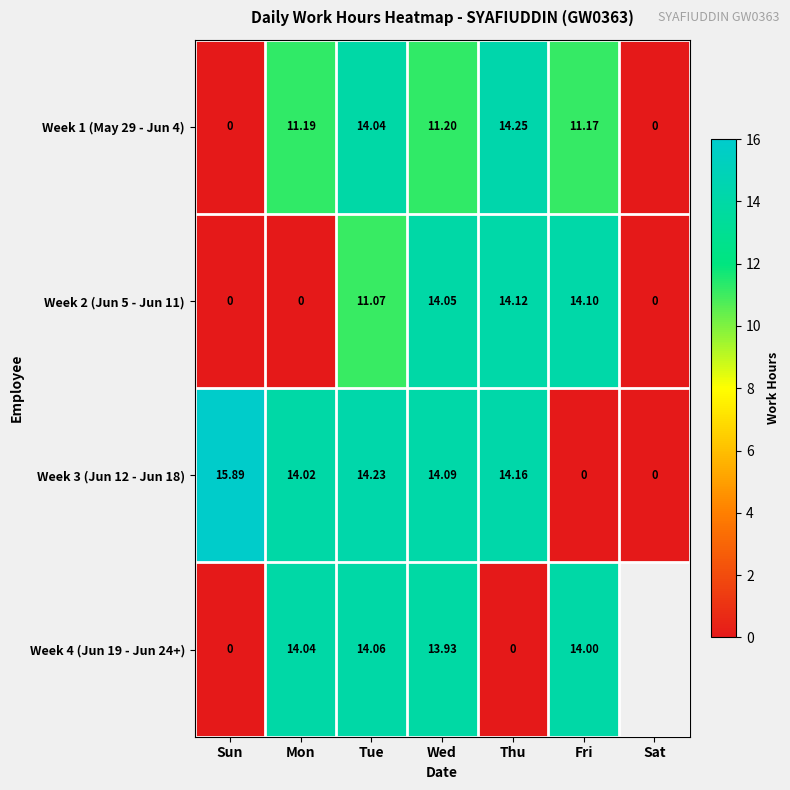

Is the value of Week 3 (Jun 12 - Jun 18) at Thu greater than the value of Week 4 (Jun 19 - Jun 24+) at Mon?

Yes